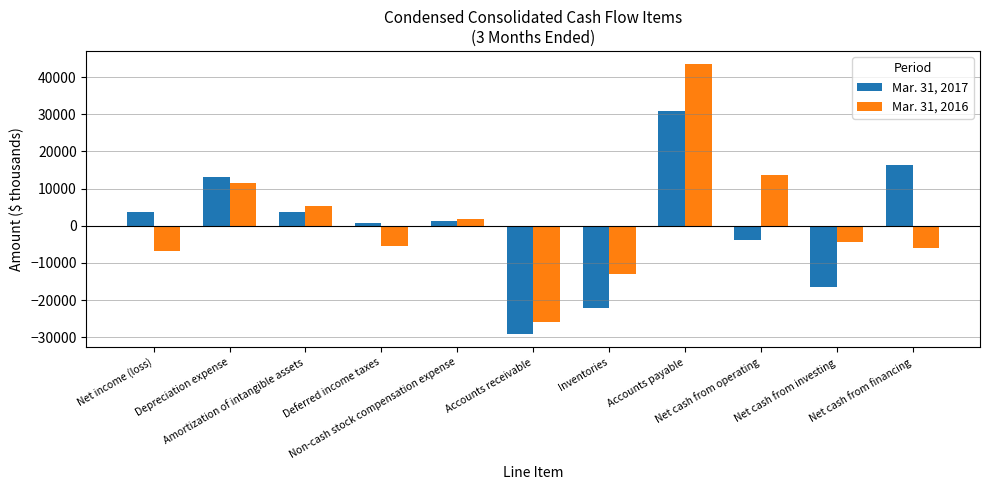

The value of Mar. 31, 2016 at Accounts payable is 10778. True or false?

False